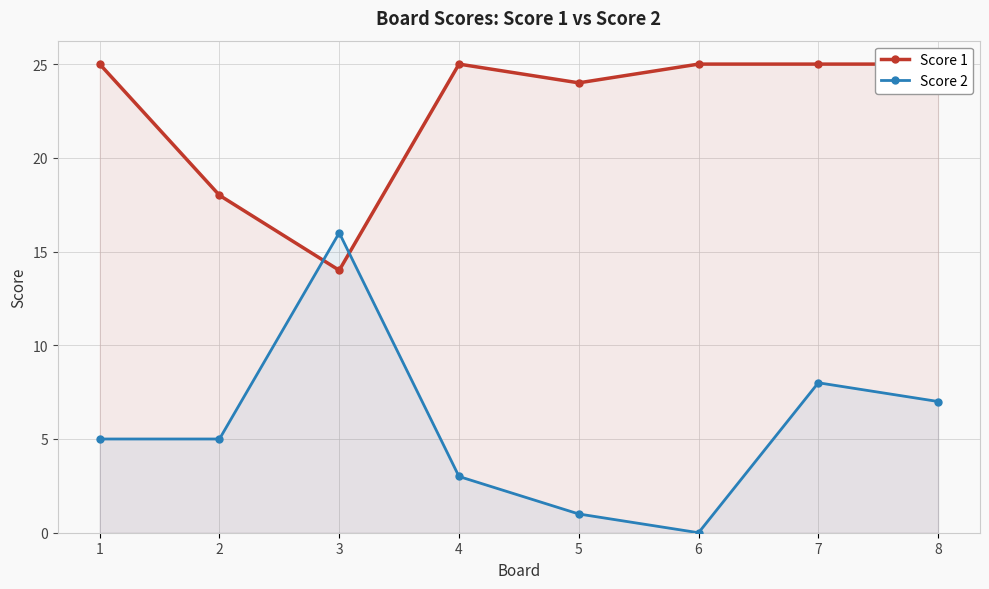

What value does the Score 1 series have at 6, to the nearest 5?

25